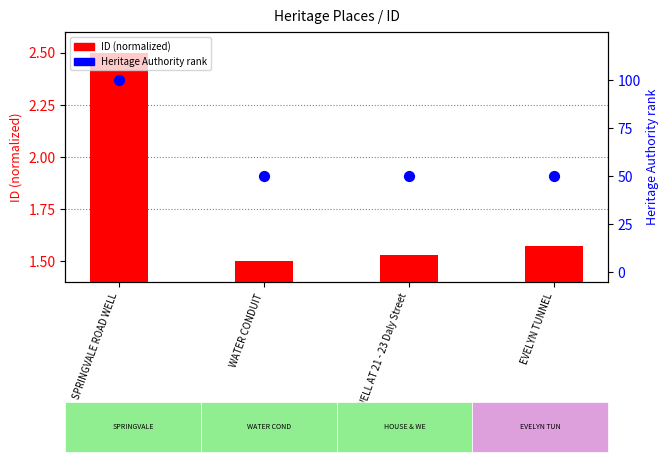

At how many categories does at least one series exceed 62?

1